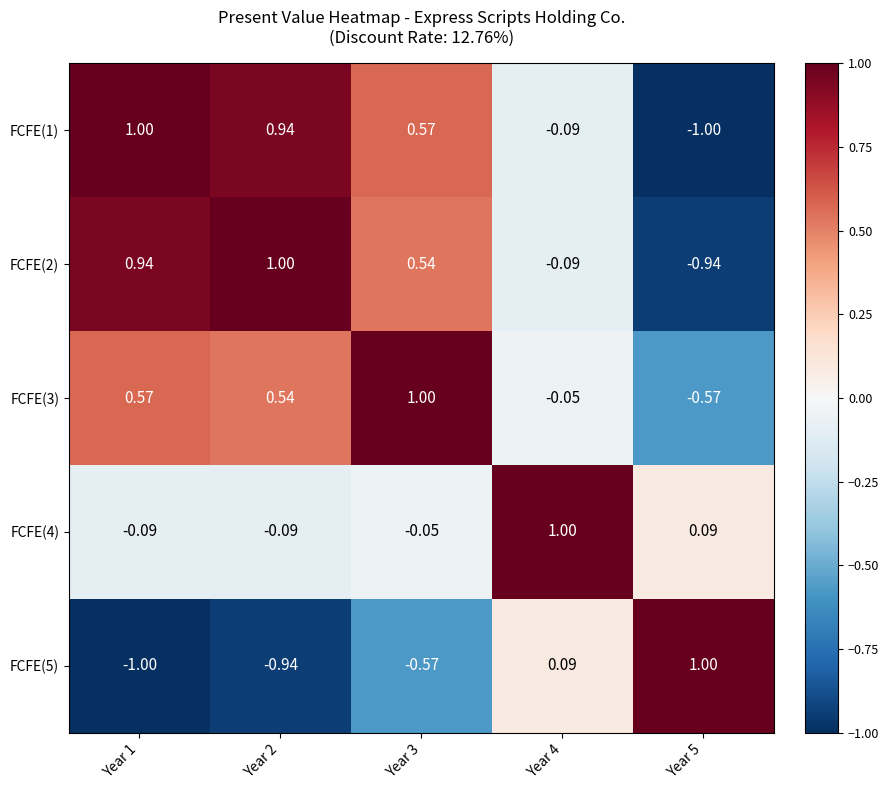

Is the value of FCFE(3) at Year 1 greater than the value of FCFE(5) at Year 1?

Yes